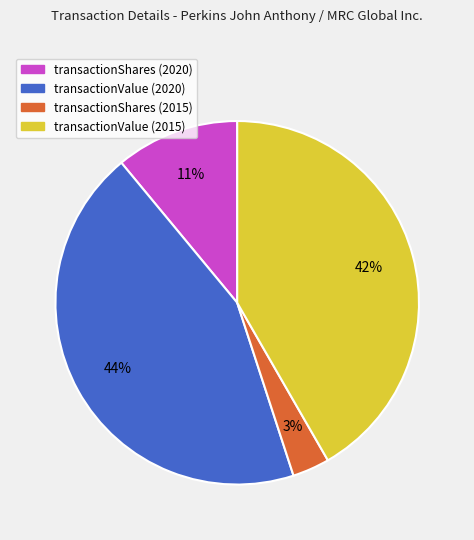

Does transactionValue (2020) represent more than half of the total?

No